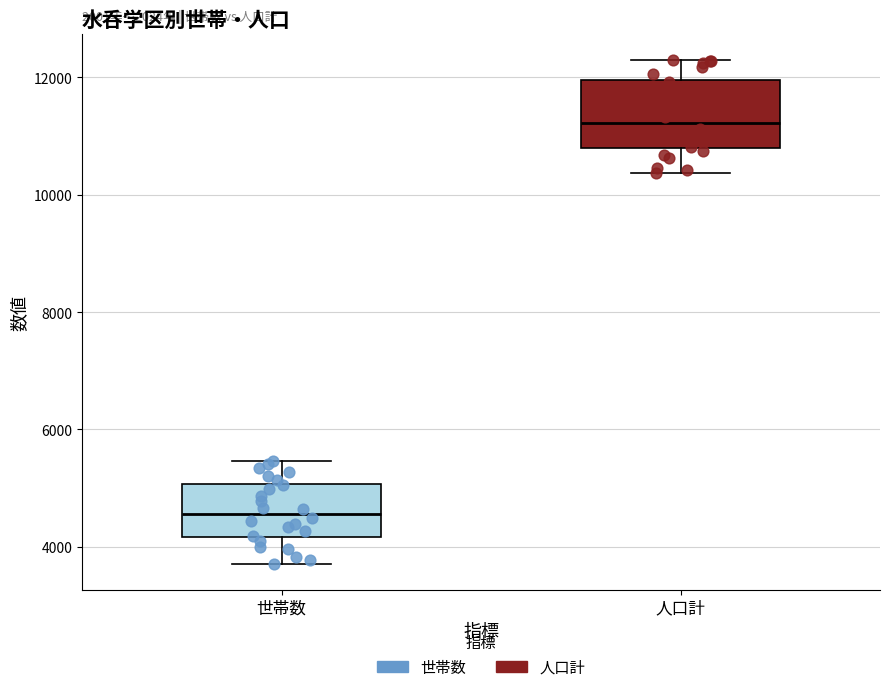

Which box is the tallest, from its lower edge to its upper edge?

人口計